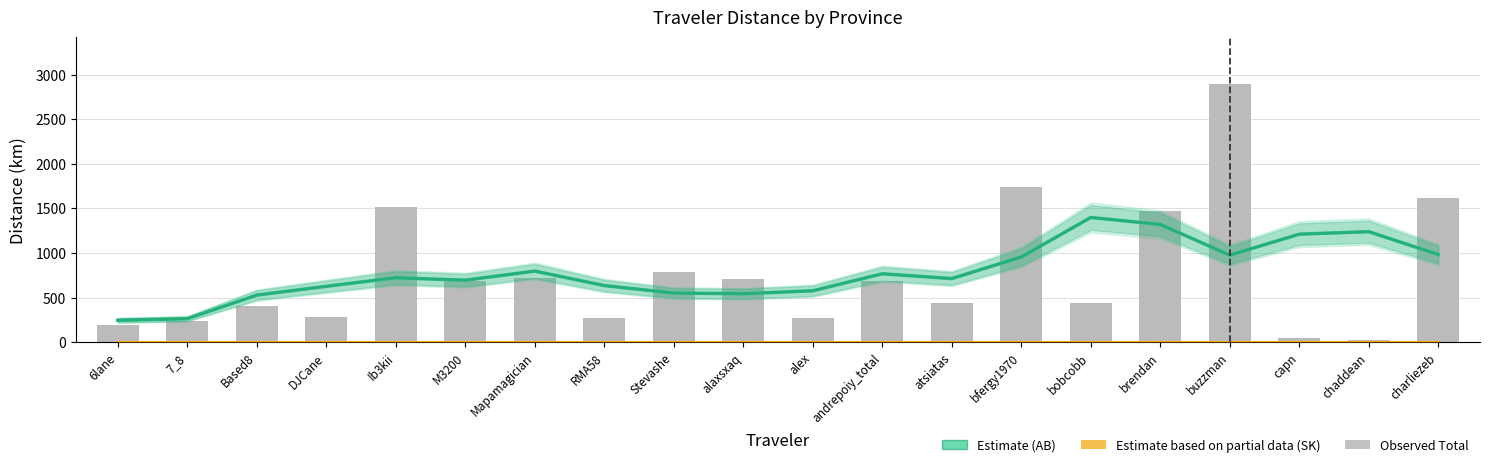

How many data points does each series have?

20